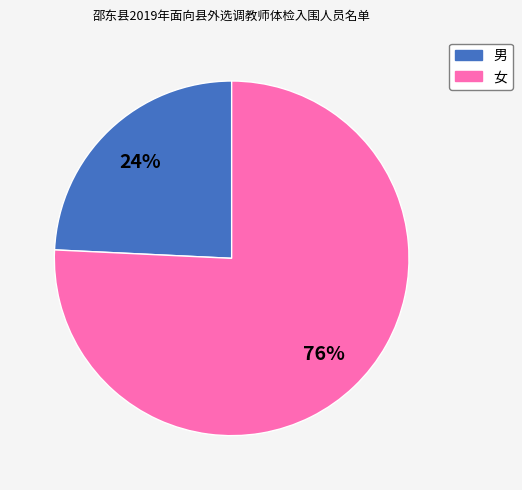

How many slices are in this pie chart?

2